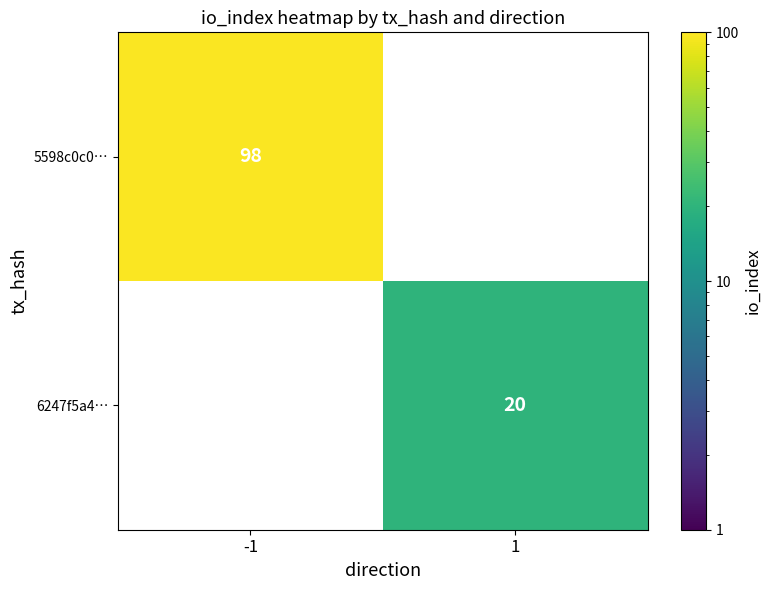

True or false: 6247f5a4… has a value of 30 at 1.

False